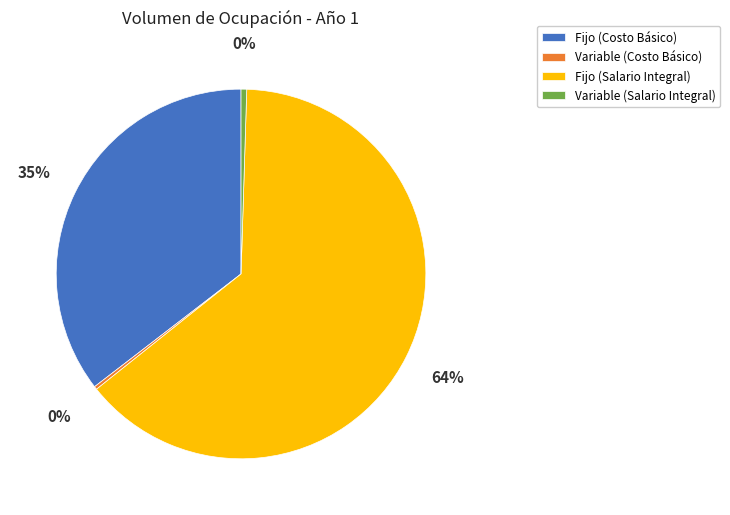

Does any single category account for the majority?

Yes